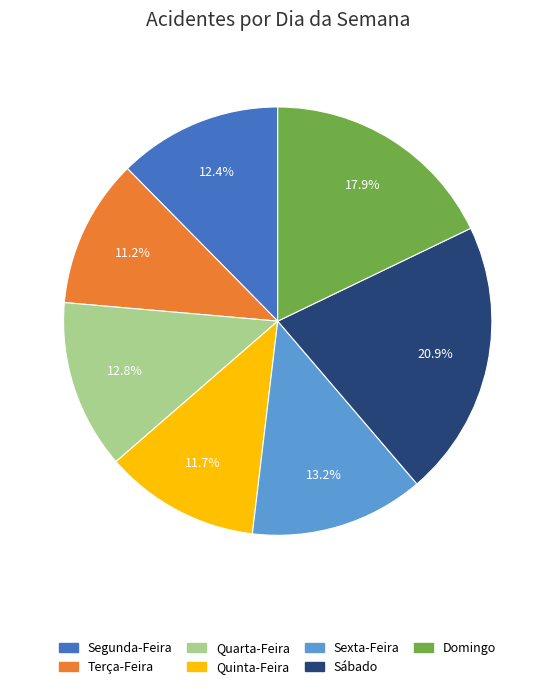

Approximately how many times larger is the value at Domingo compared to Terça-Feira?

1.6